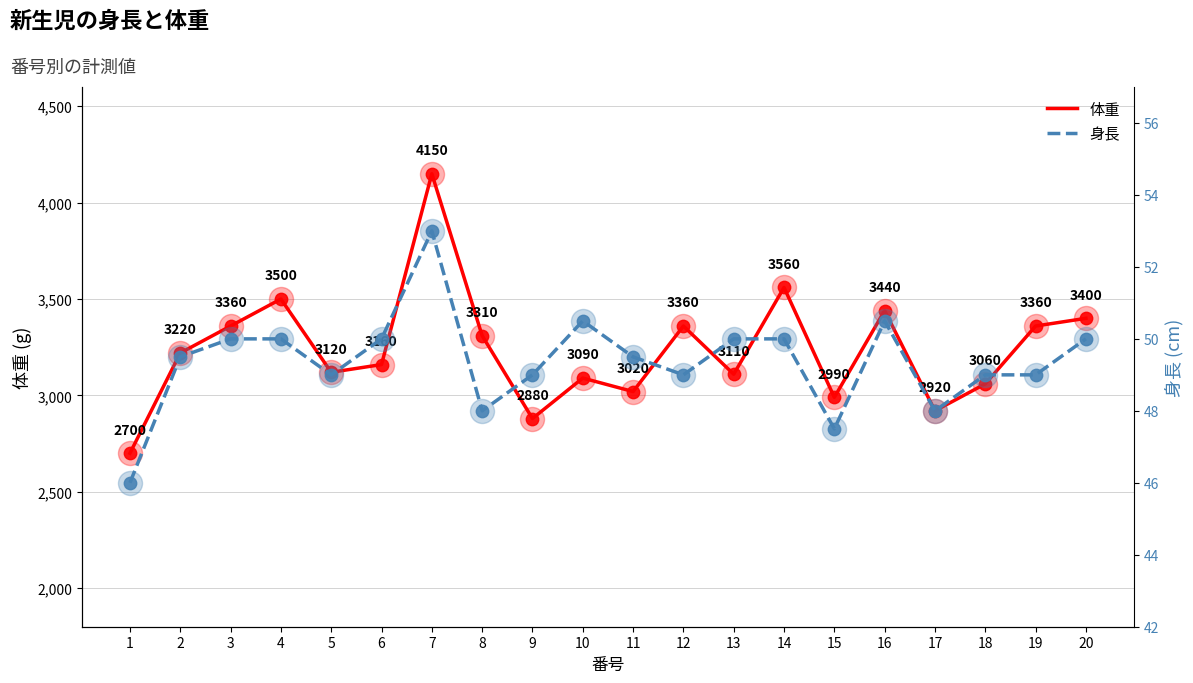

At which category is the sum across all series the highest?

7